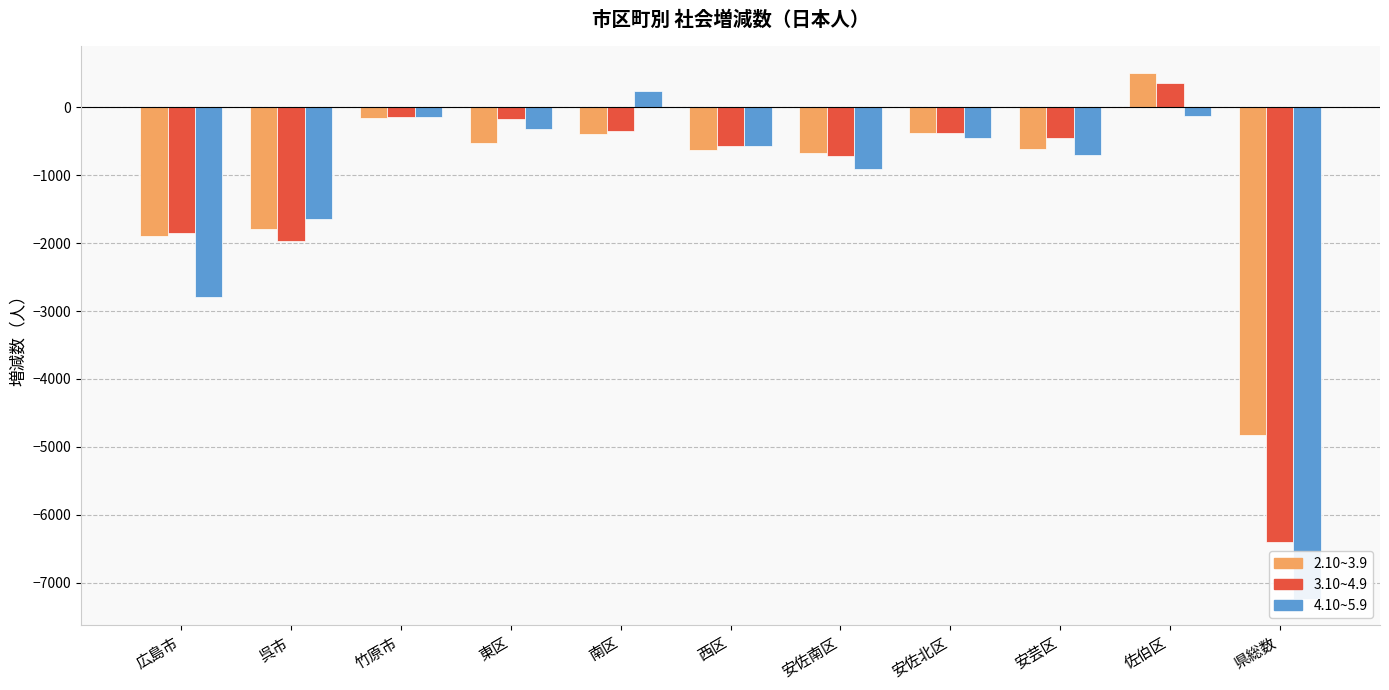

What is the lowest value of the 2.10~3.9 series?

-4821